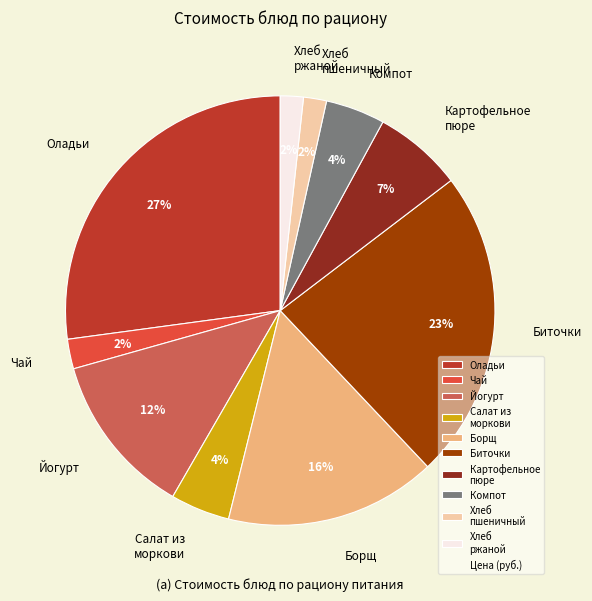

Which has a higher value, Салат из моркови or Хлеб пшеничный?

Салат из моркови